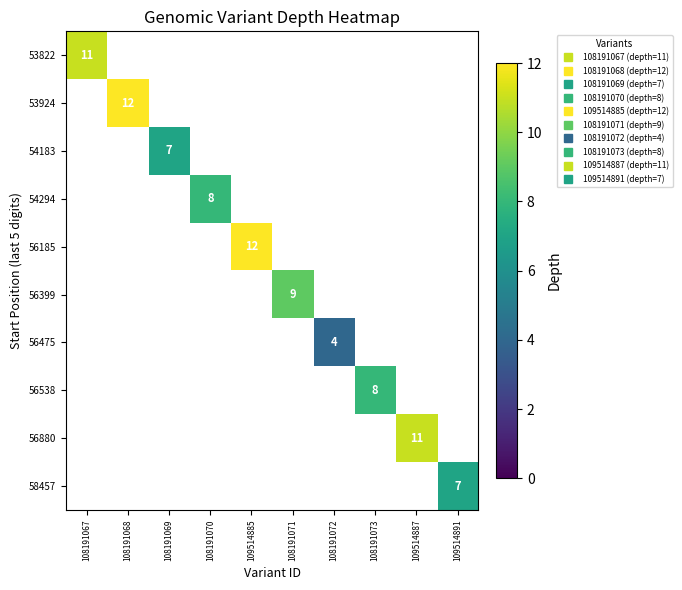

At how many categories does at least one series exceed 9?

4